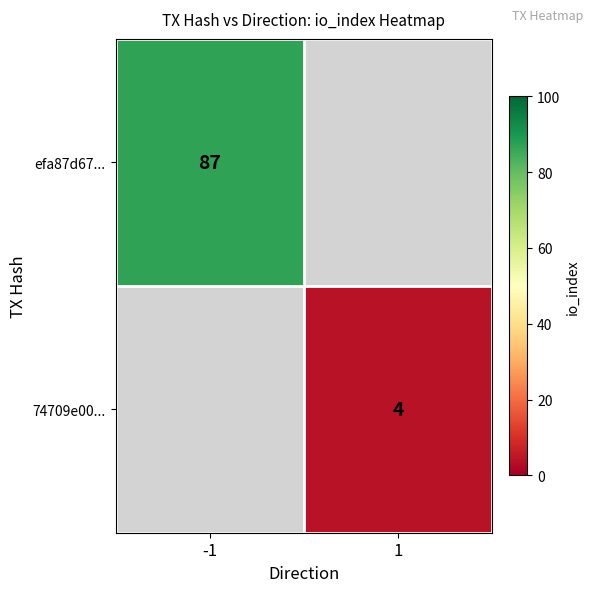

The value of 74709e00... at 1 is 6. True or false?

False